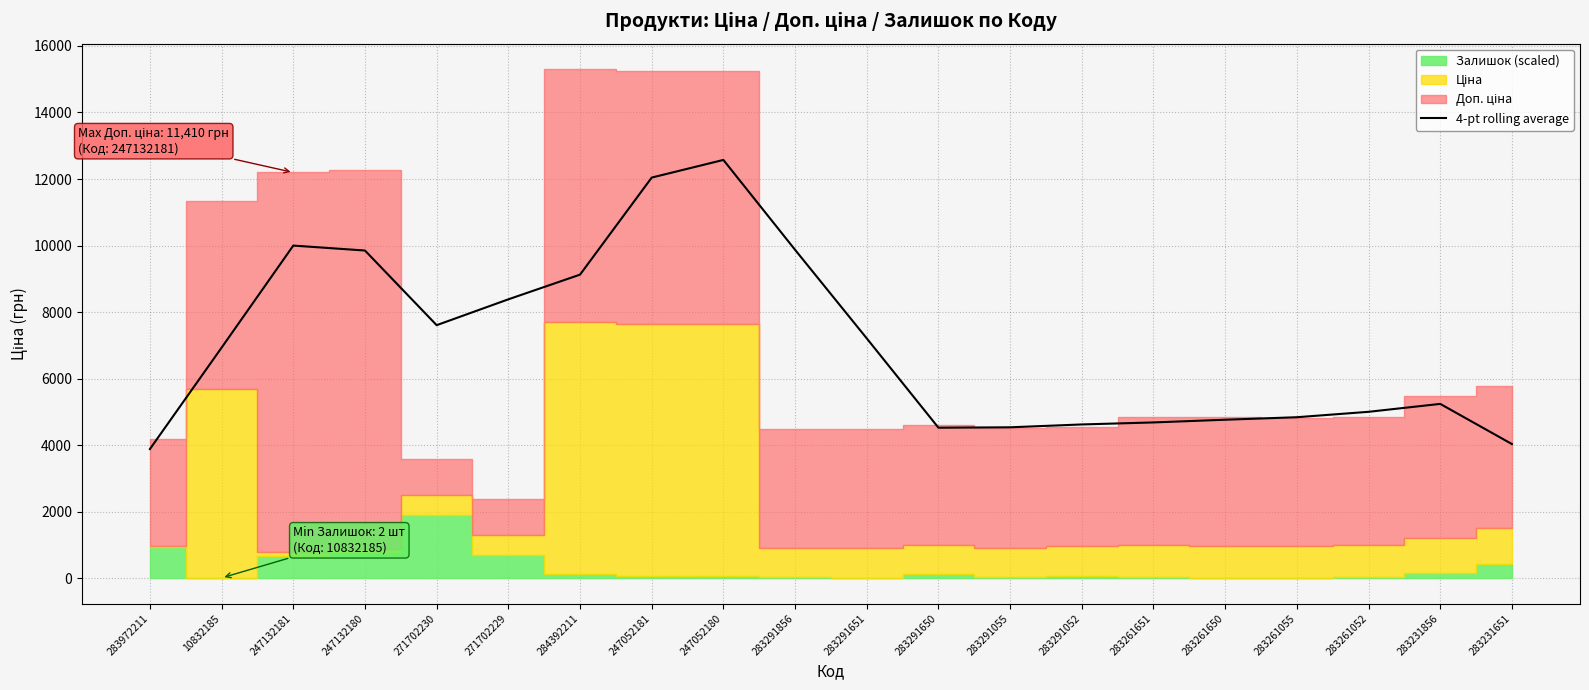

Between 283291055 and 283261055, which is larger?

283261055